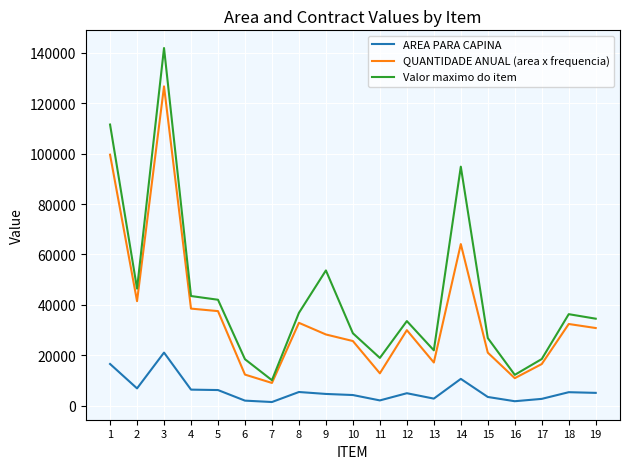

True or false: QUANTIDADE ANUAL (area x frequencia) and AREA PARA CAPINA intersect in this chart.

False